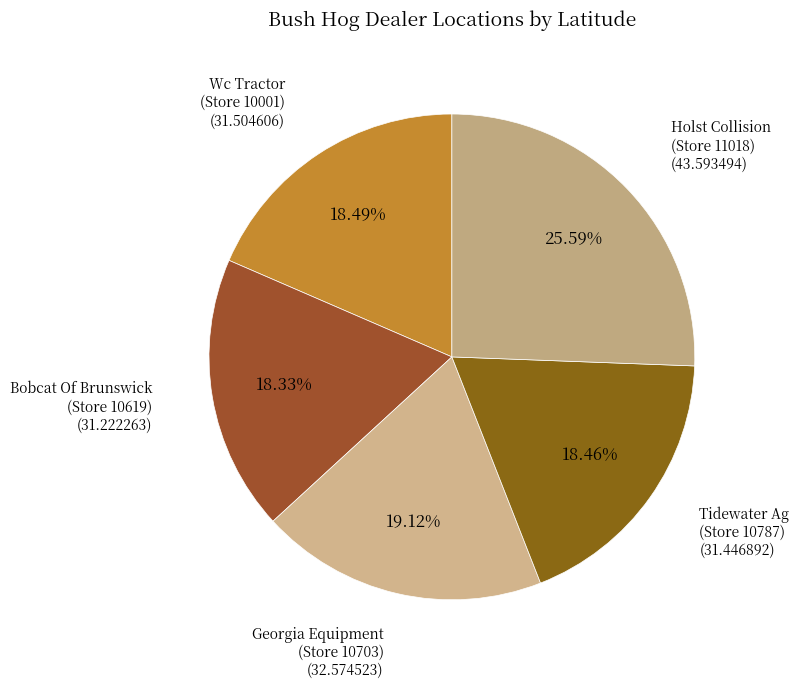

Is there any slice that represents more than half of the pie?

No